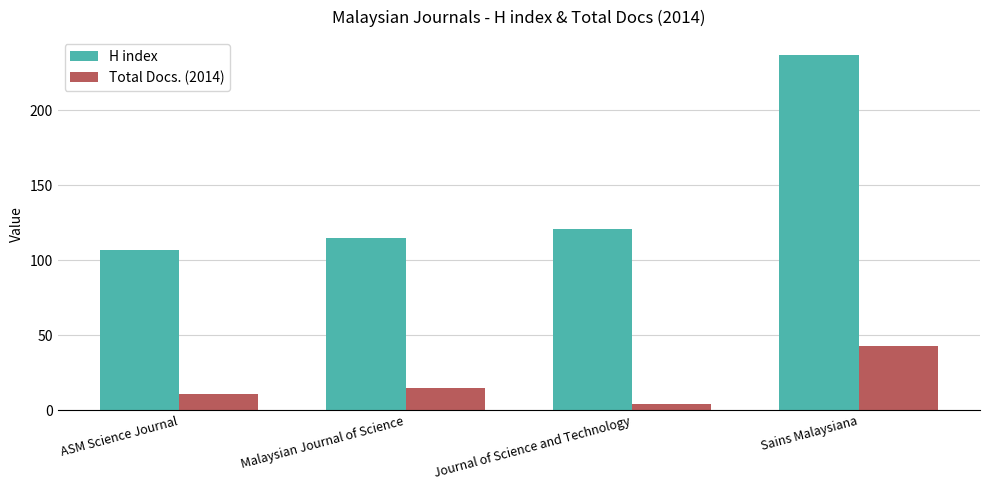

At how many categories does at least one series exceed 81?

4